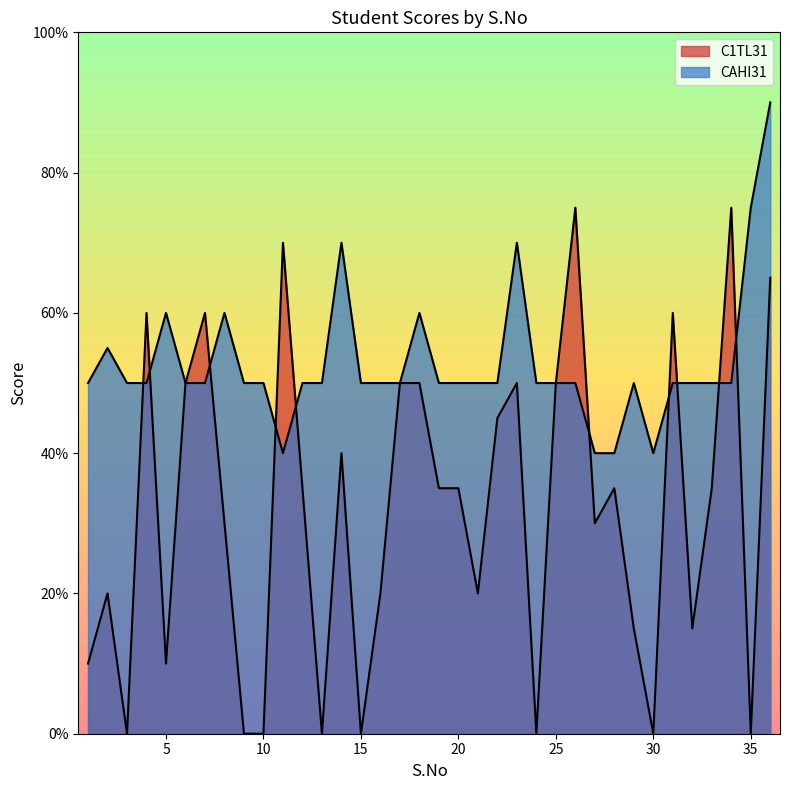

What is the spread (max minus min) of values at 1?

8